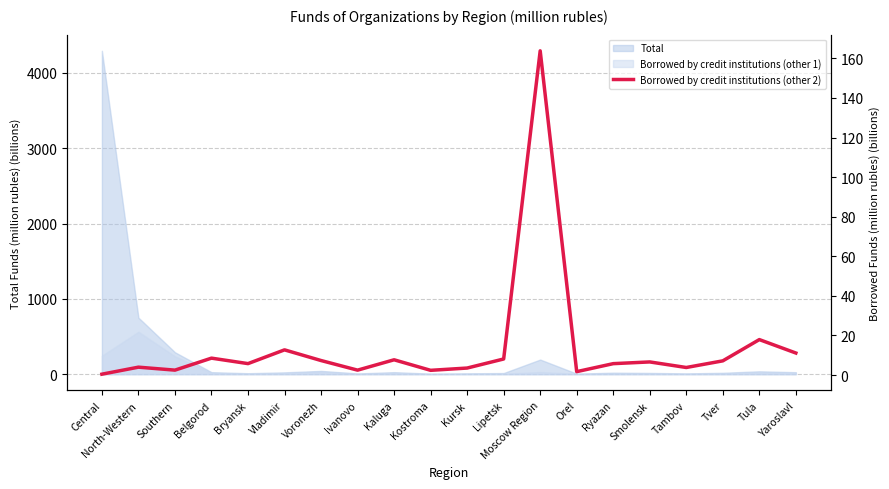

Count the number of values greater than 6.

10